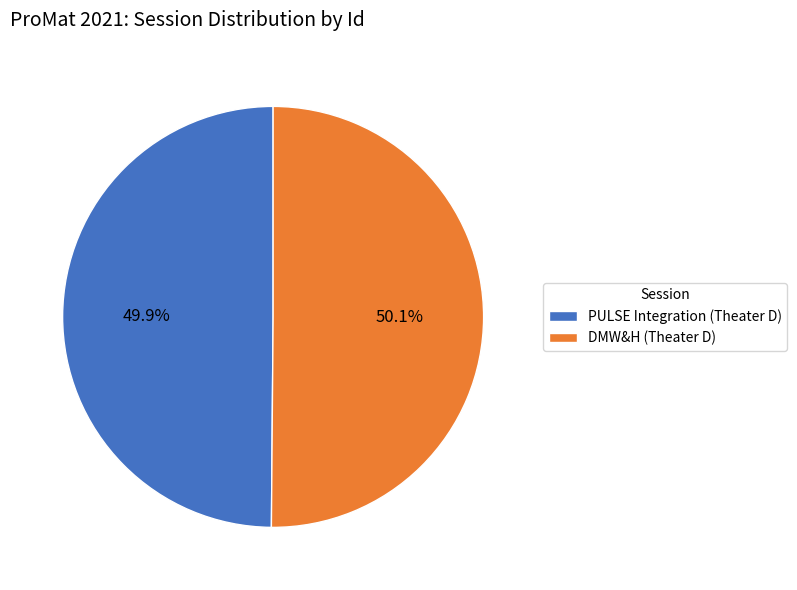

To the nearest percent, what percentage of the pie is PULSE Integration (Theater D)?

50%